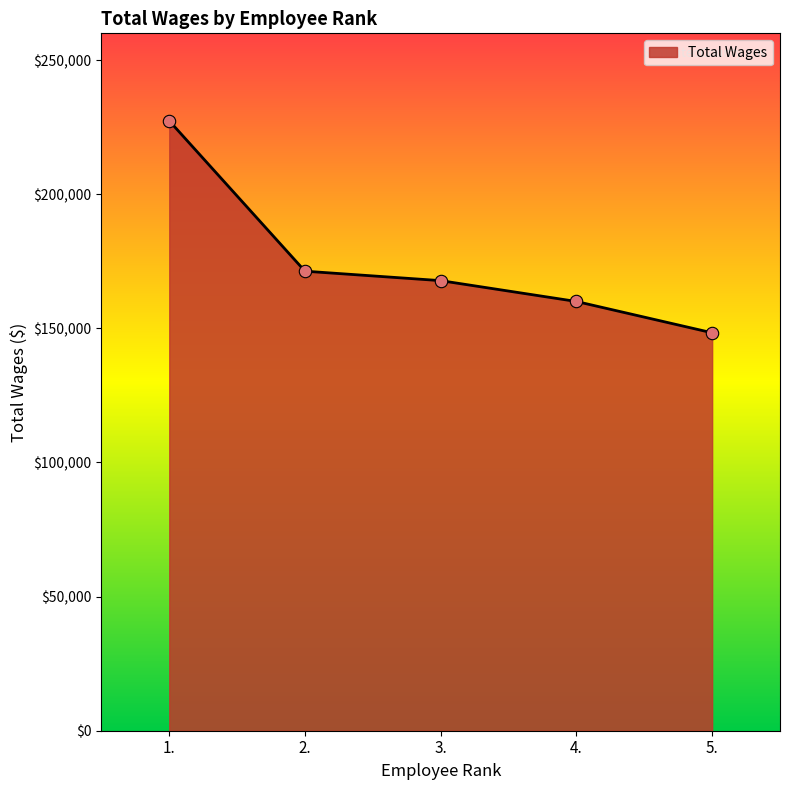

What is the change in value from 3. to 5.?

-19442